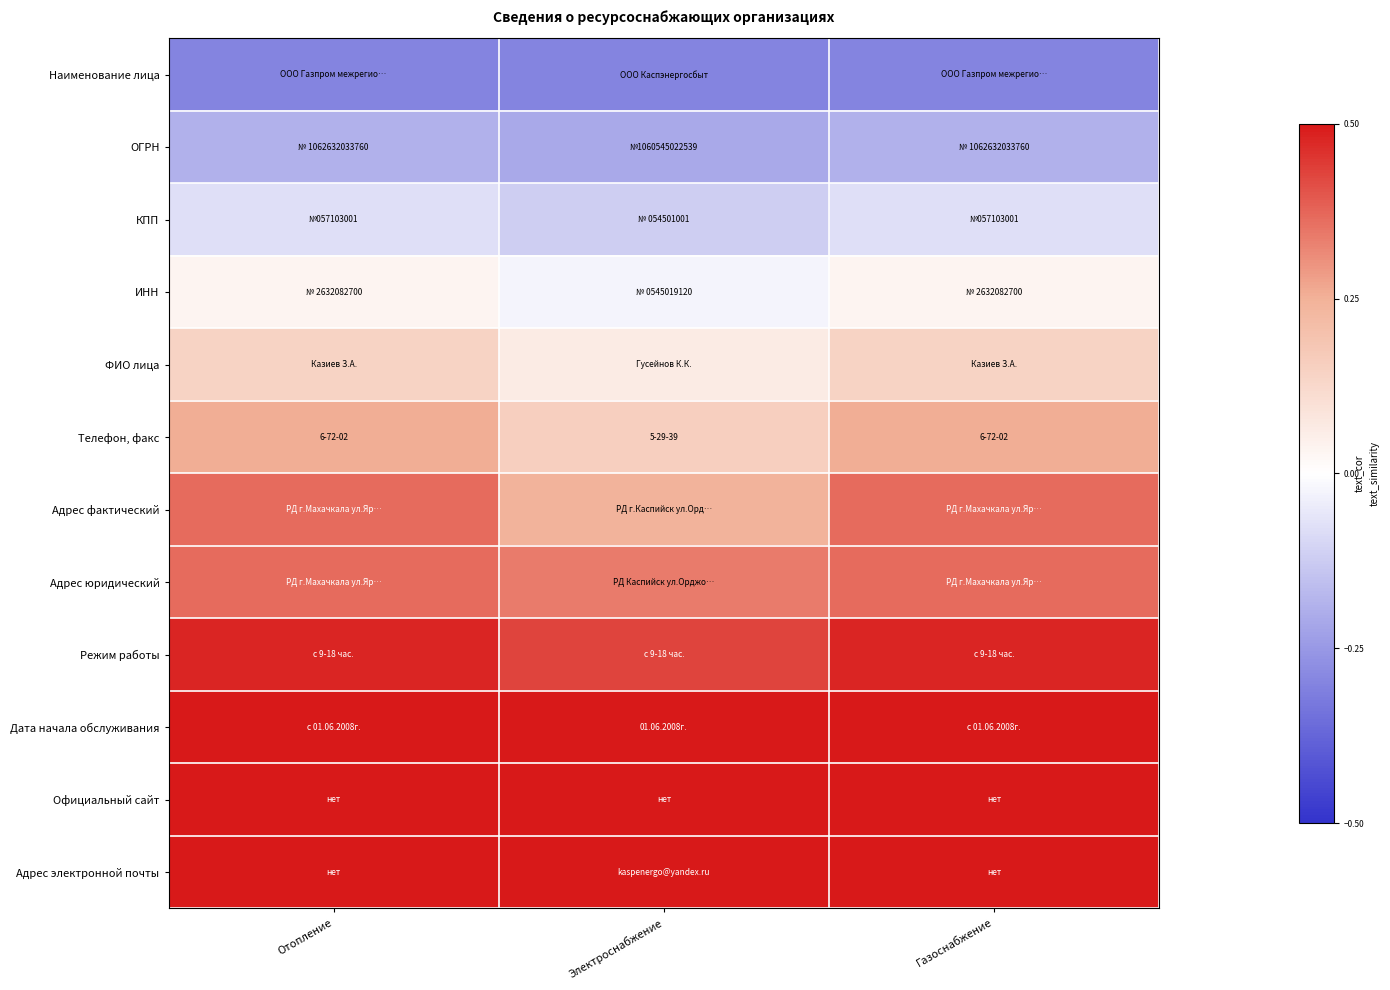

Which label corresponds to the largest value in the chart?

Отопление